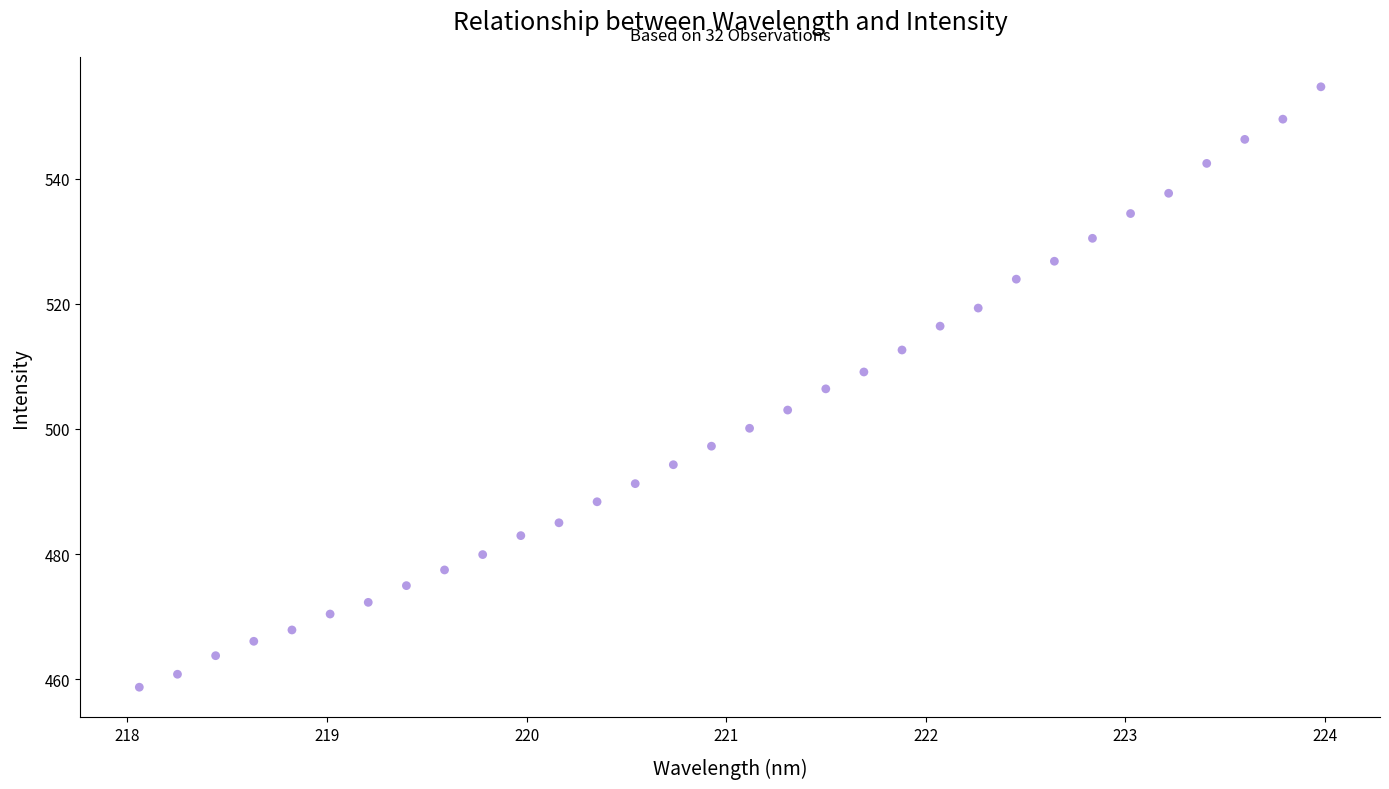

What is the range of Y values (max minus min)?

95.9